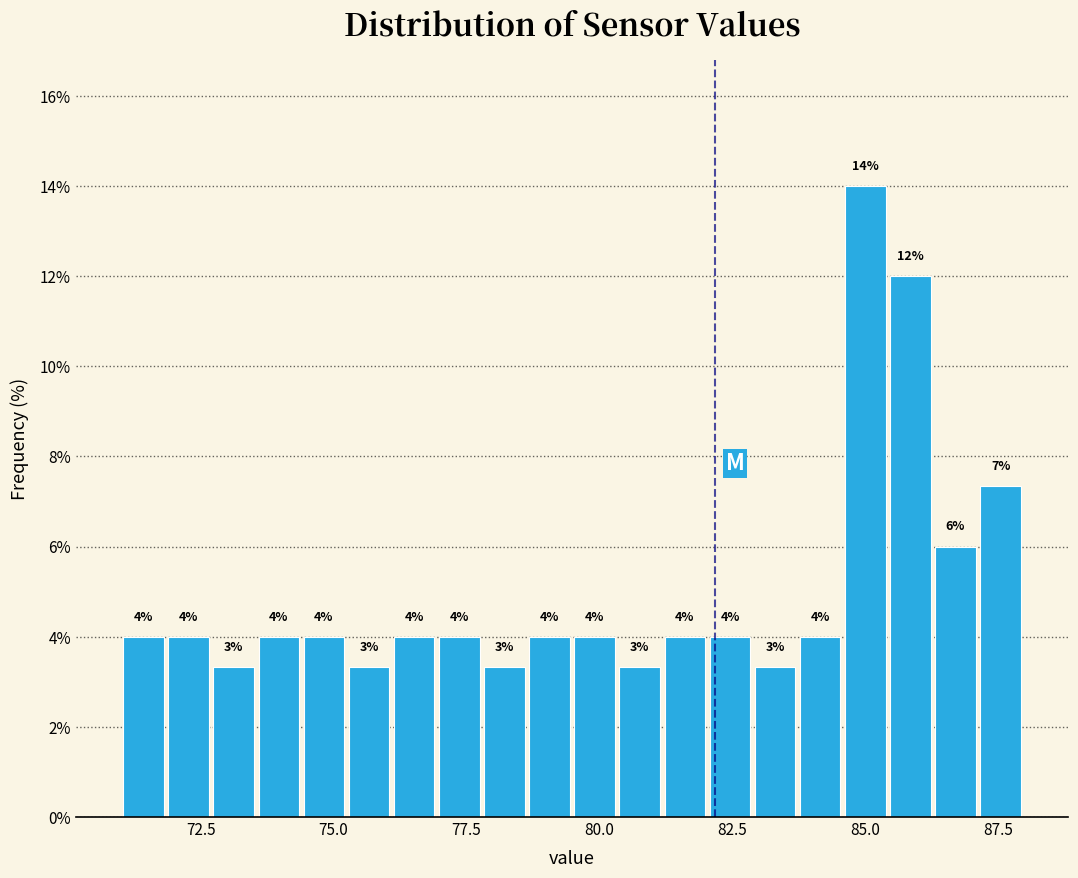

Around what value on the x-axis is the tallest bar? Give the approximate position of its centre, as read against the axis.

85.0